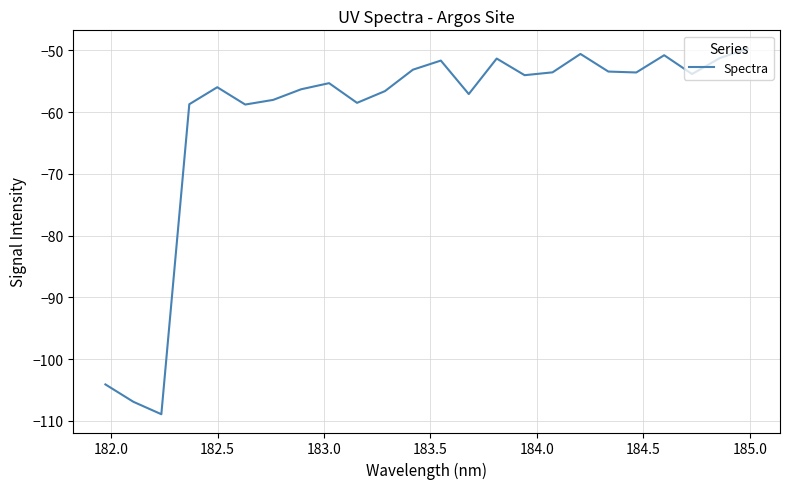

What is the smallest value displayed?

-108.9